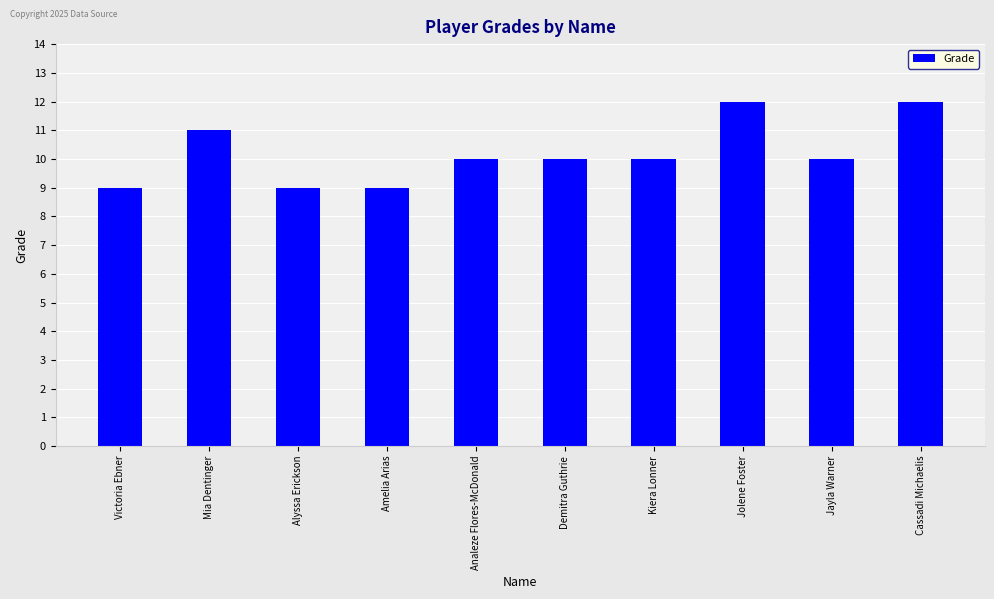

Reading left to right, transcribe all the data shown in this chart.

Victoria Ebner=9	Mia Dentinger=11	Alyssa Erickson=9	Amelia Arias=9	Analeze Flores-McDonald=10	Demitra Guthrie=10	Kiera Lonner=10	Jolene Foster=12	Jayla Warner=10	Cassadi Michaelis=12